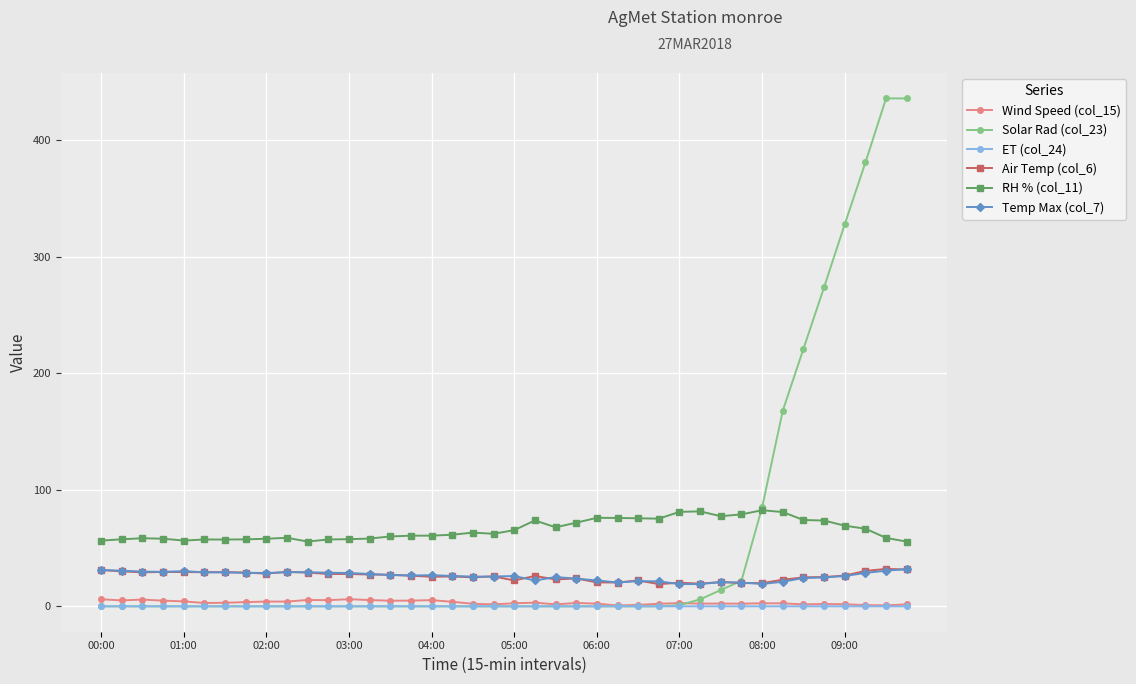

True or false: Wind Speed (col_15) and Temp Max (col_7) cross at least once.

False